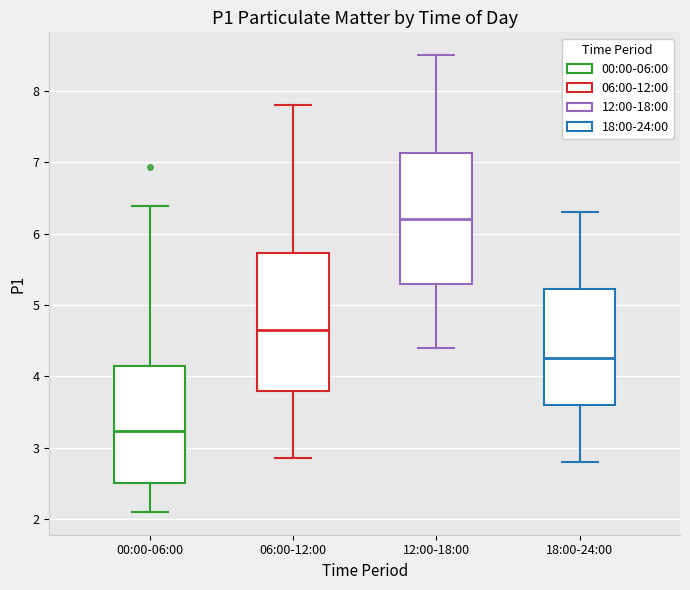

Which box's median line is the highest?

12:00-18:00